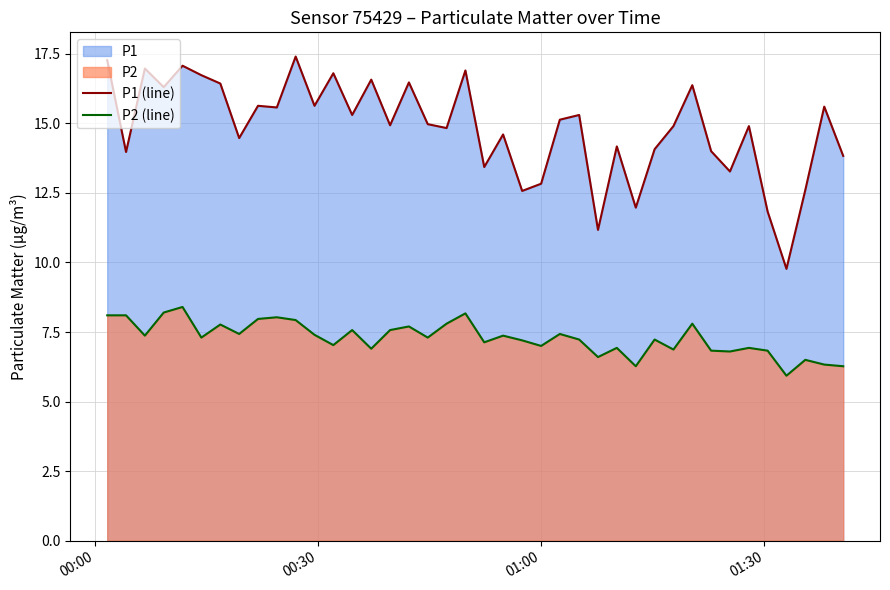

True or false: P2 (line) and P1 (line) intersect in this chart.

False